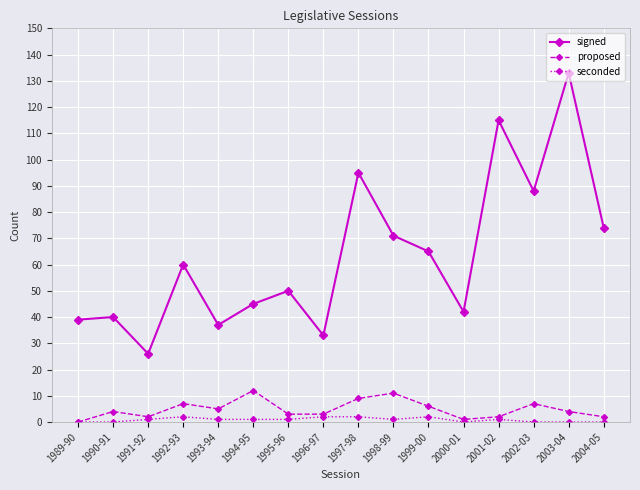

What position from the right is 1996-97?

9